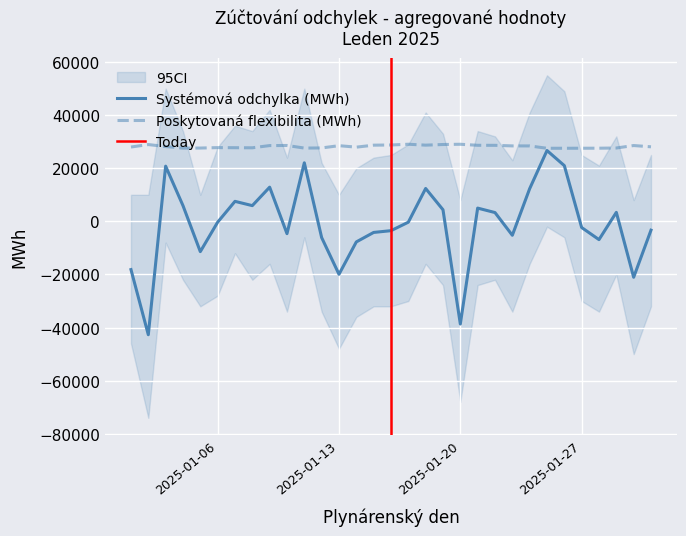

Which has a higher value, 2025-01-18 or 2025-01-04?

2025-01-18